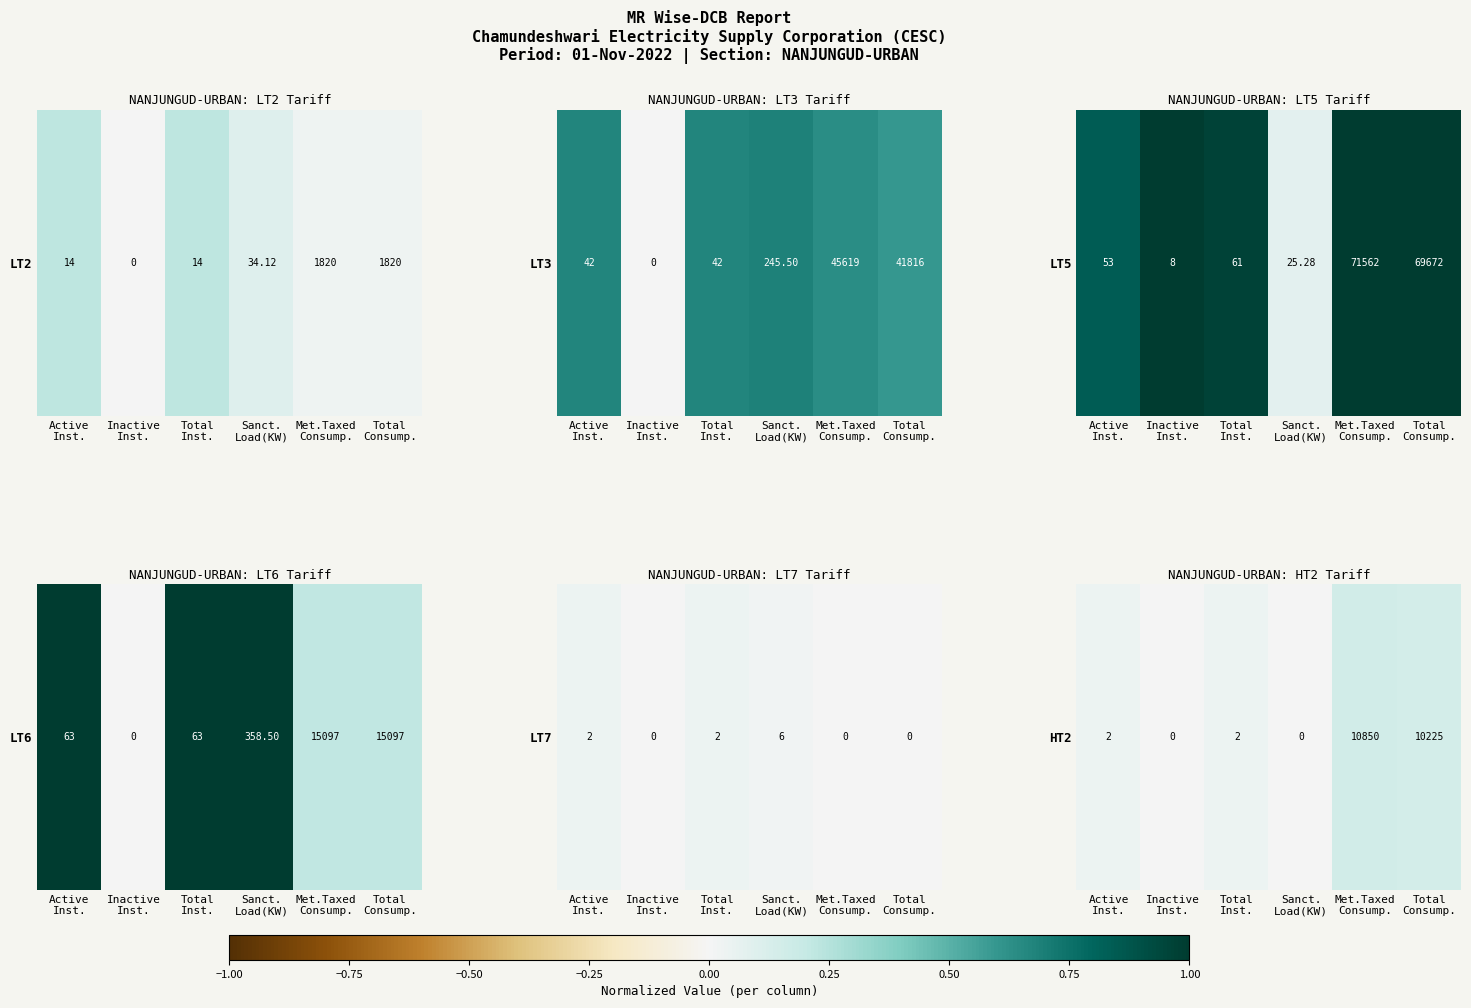

What is the change in value from Inactive
Inst. to Total
Consump.?

+0.1